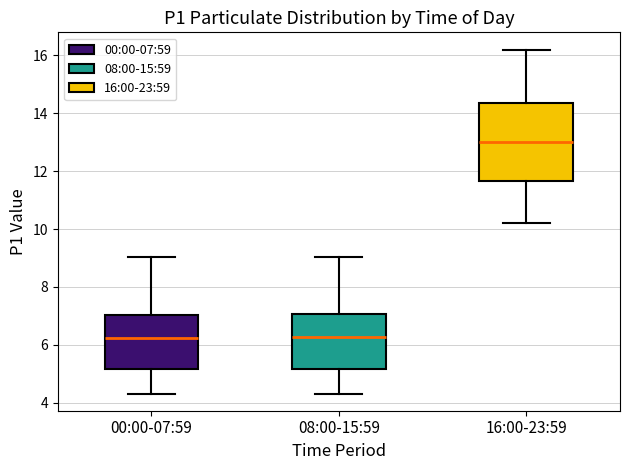

Reading left to right, read every box against the y-axis: the position of its median line, the range the box covers, and the ends of its whiskers. The values are not printed on the chart, so give them approximately, as read against the axis.

00:00-07:59: median 6.2, box 5.2 to 7.0, whiskers 4.4 to 9.0
08:00-15:59: median 6.2, box 5.2 to 7.0, whiskers 4.4 to 9.0
16:00-23:59: median 13.0, box 11.6 to 14.4, whiskers 10.2 to 16.2